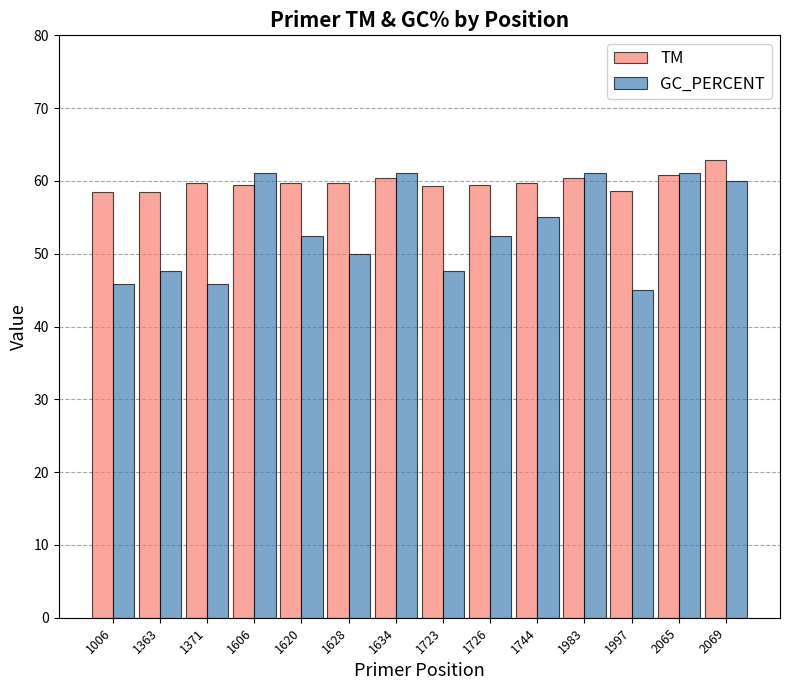

Which series has the largest range (max minus min)?

GC_PERCENT